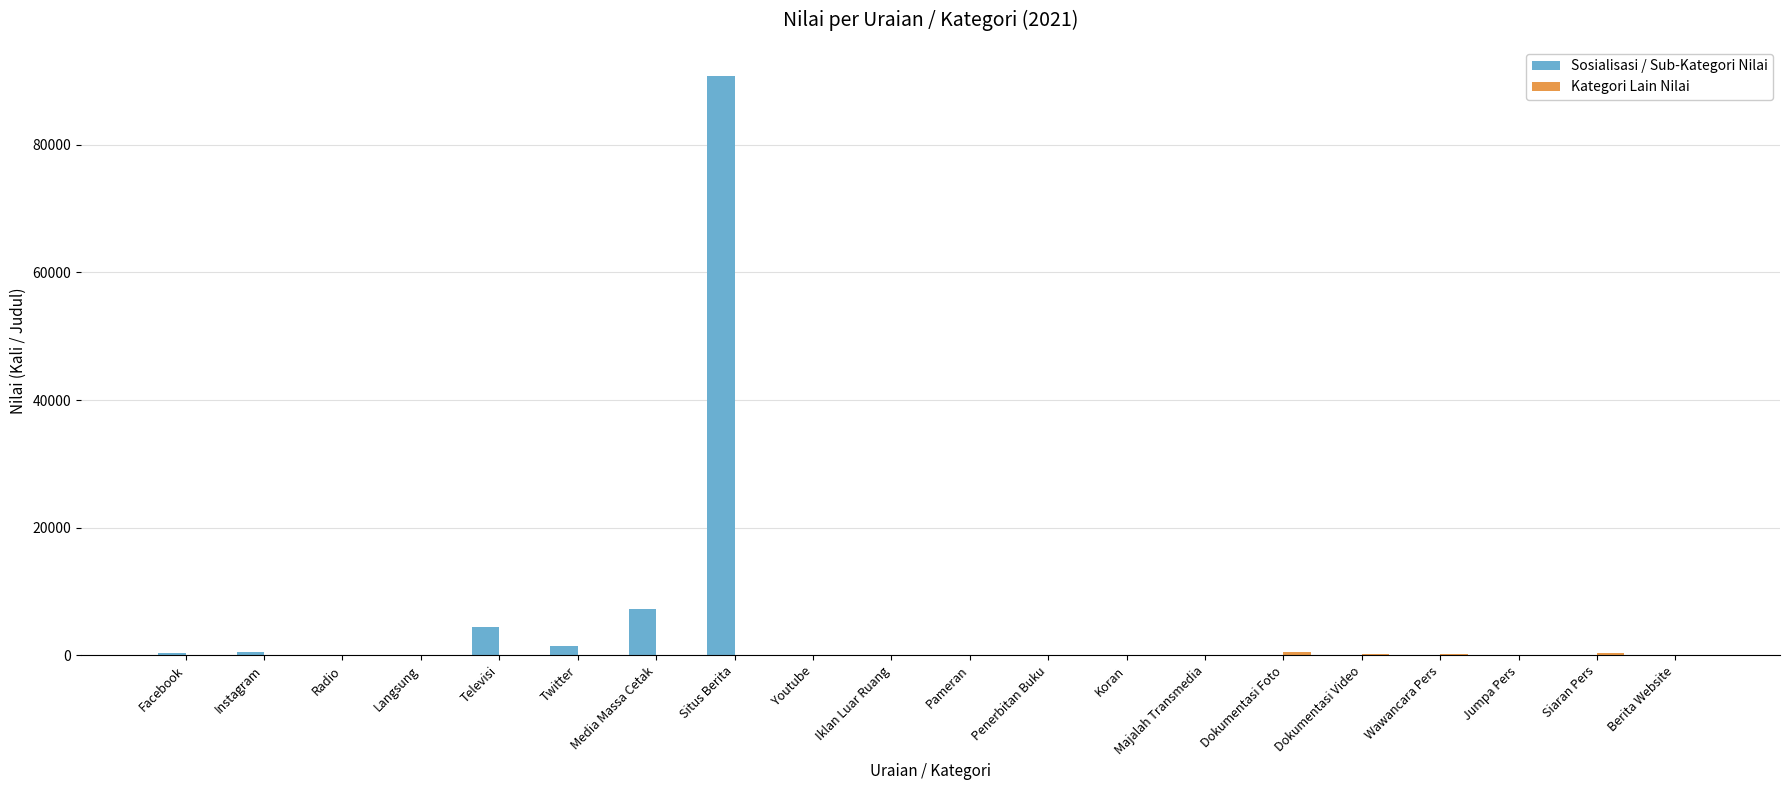

What is the sum of all Sosialisasi / Sub-Kategori Nilai values?

104805